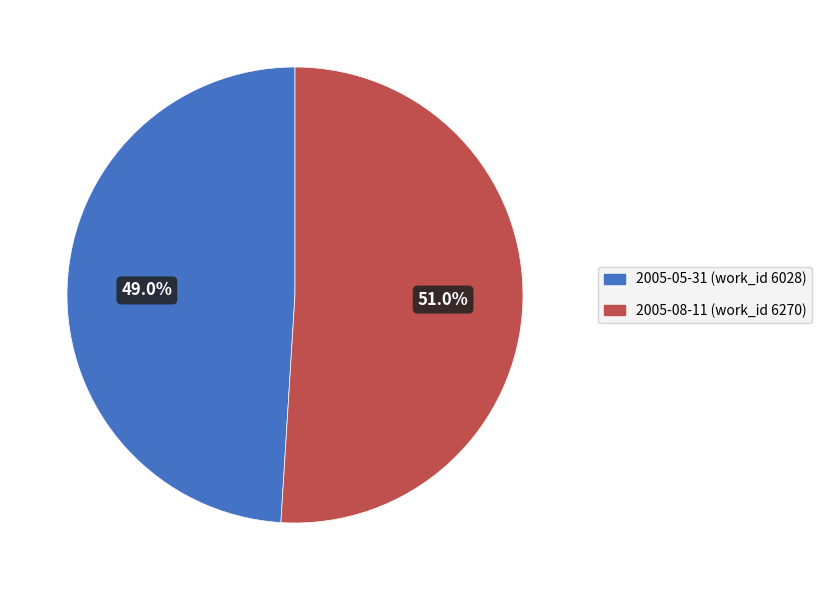

To the nearest percent, what is the combined percentage of 2005-05-31 and 2005-08-11?

100%